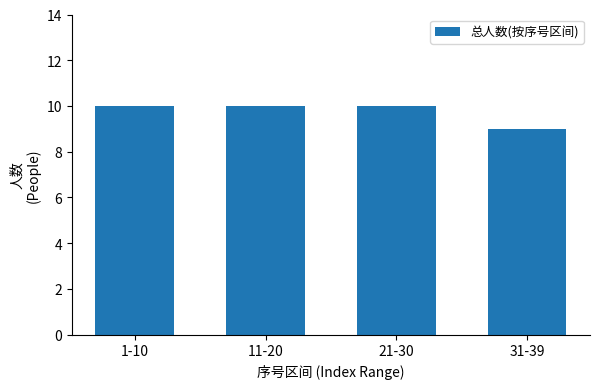

What is the maximum value shown in the chart?

10